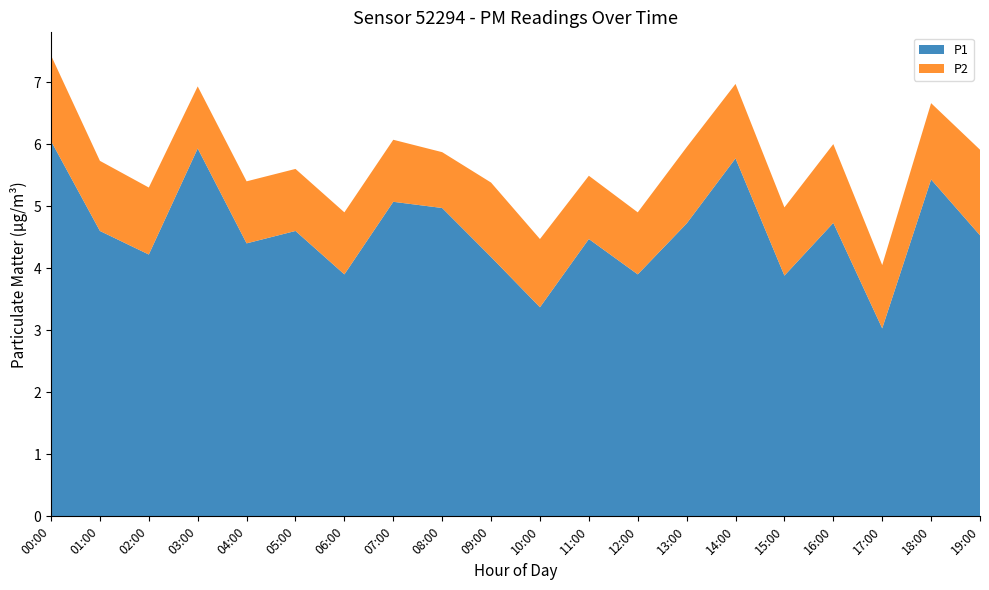

At how many categories does at least one series exceed 5?

5